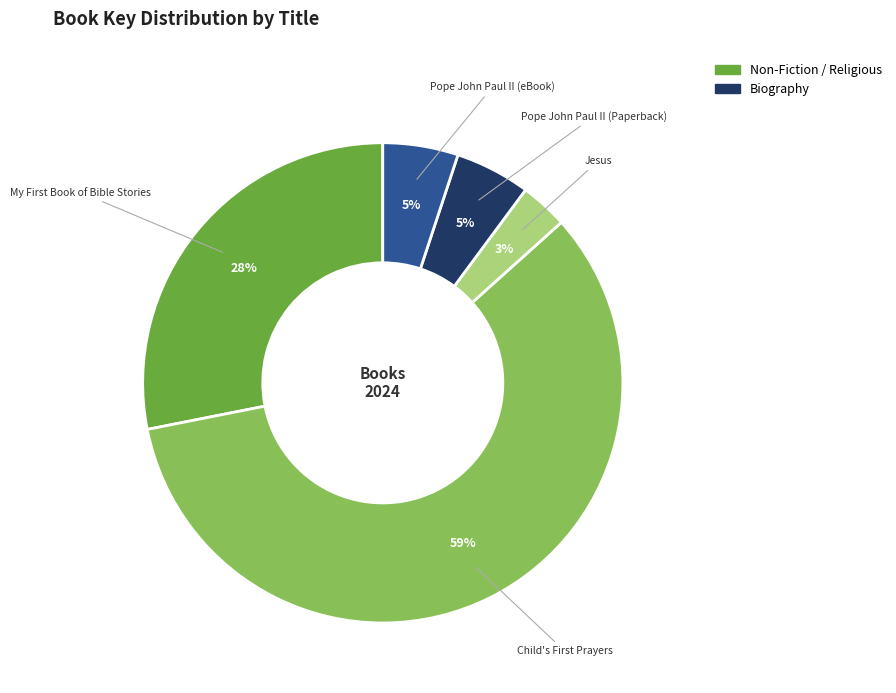

How many segments does this pie chart have?

5